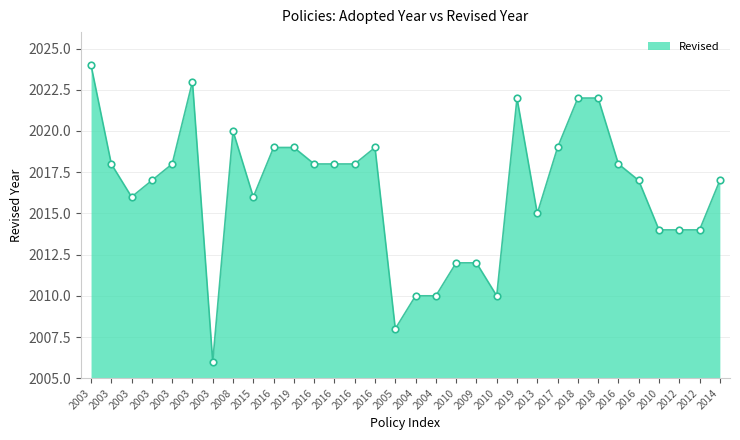

What is the ratio of the value at 2015 to the value at 2009?

1.0